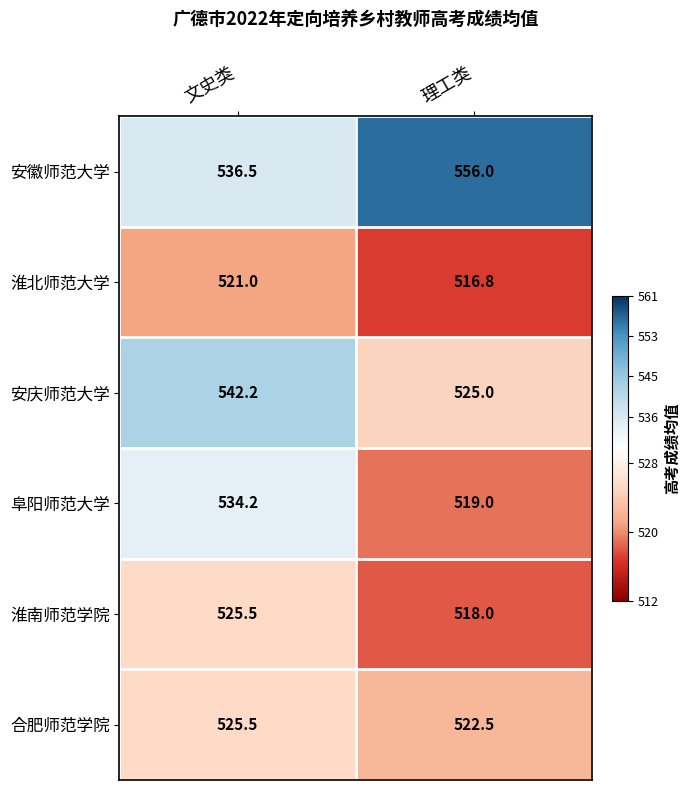

What is the sum of the 淮北师范大学 values at 理工类 and 文史类?

1037.8